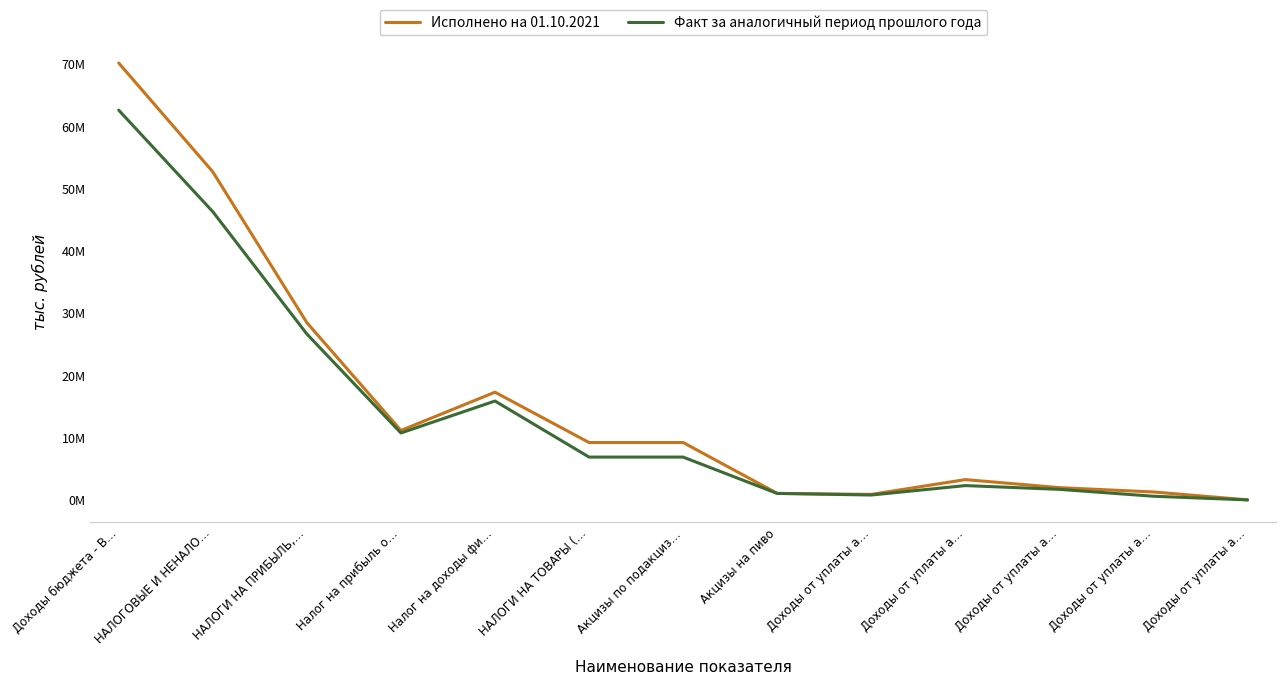

What is the lowest value of the Исполнено на 01.10.2021 series?

23415.8